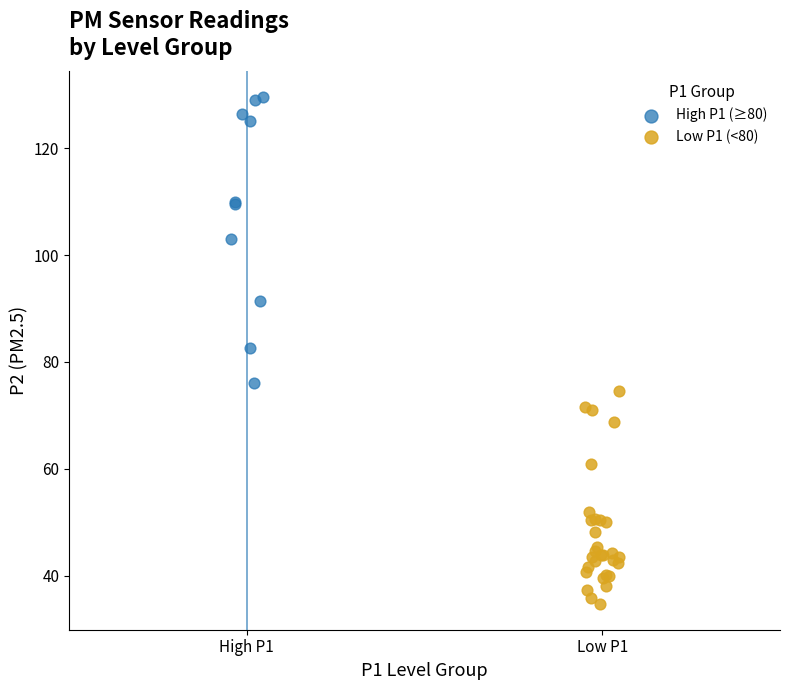

Which series reaches the minimum Y coordinate?

Low P1 (<80)